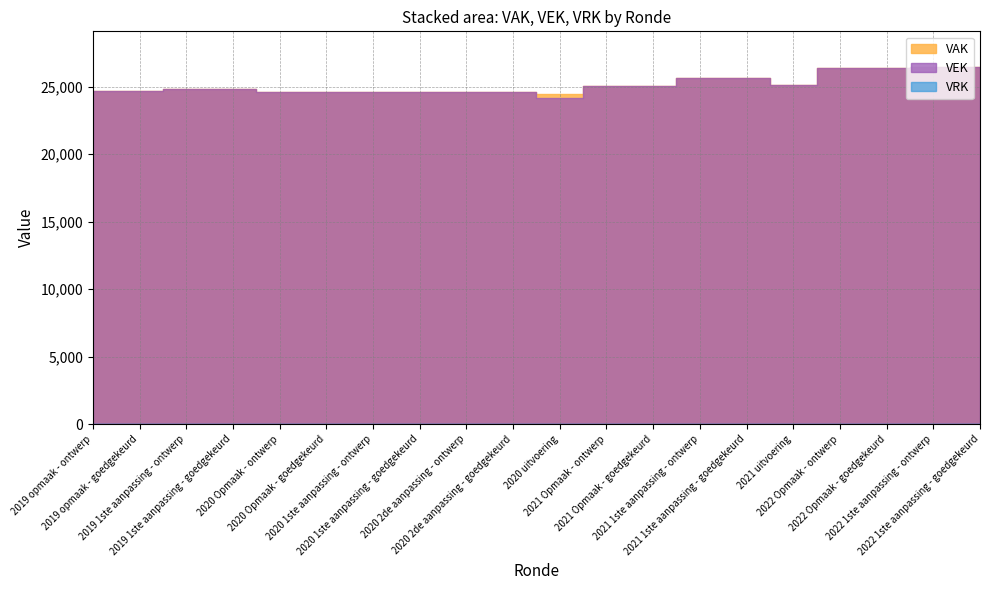

What position from the right is 2020 Opmaak - goedgekeurd?

15